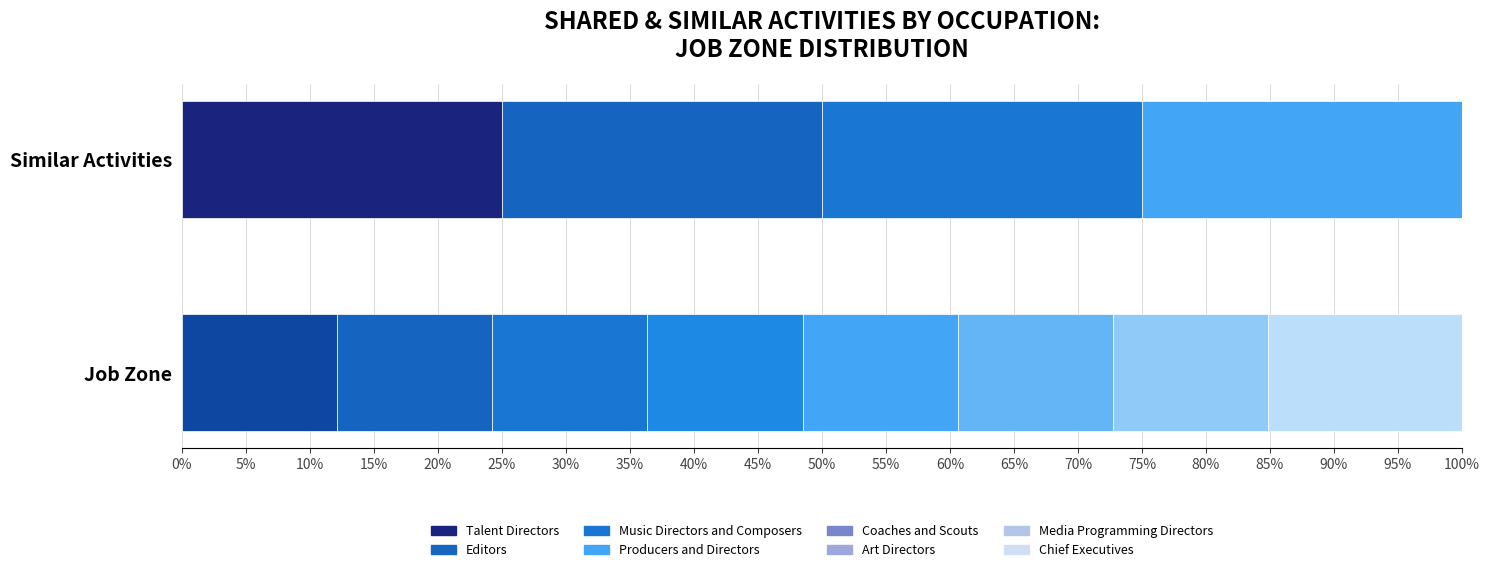

Between Editors and Coaches and Scouts, which is larger?

Editors